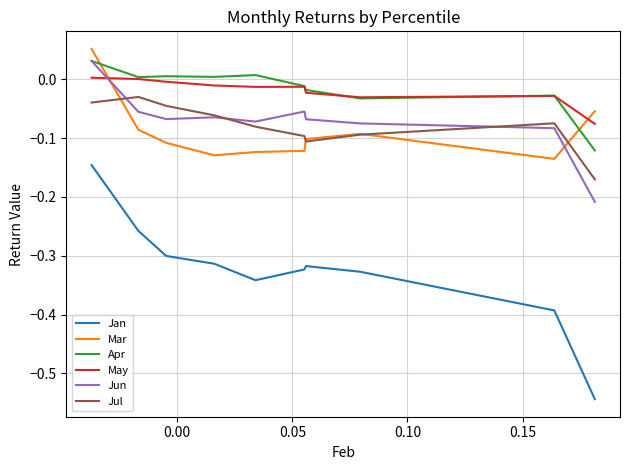

True or false: Jan and Jun cross at least once.

False